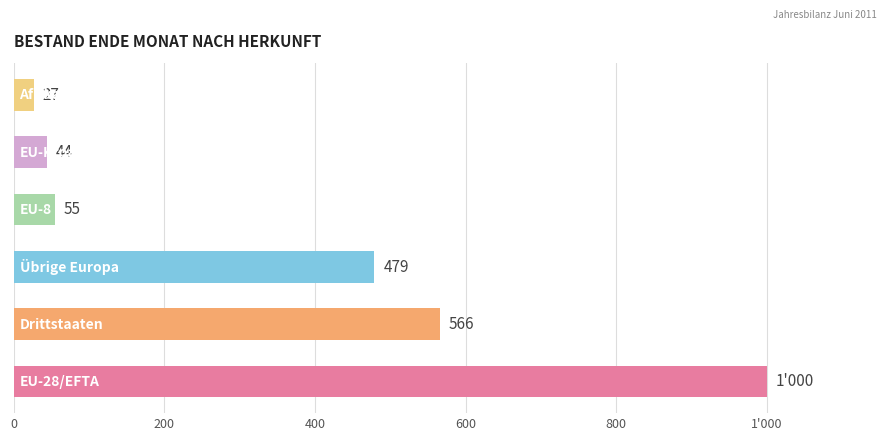

Count the number of values greater than 479.

2